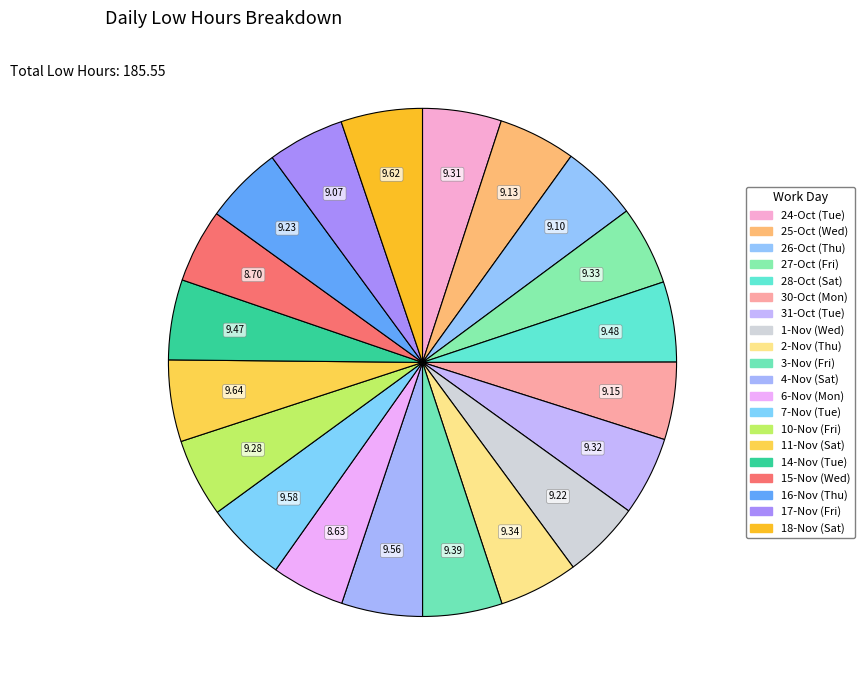

Count the number of slices in the pie.

20